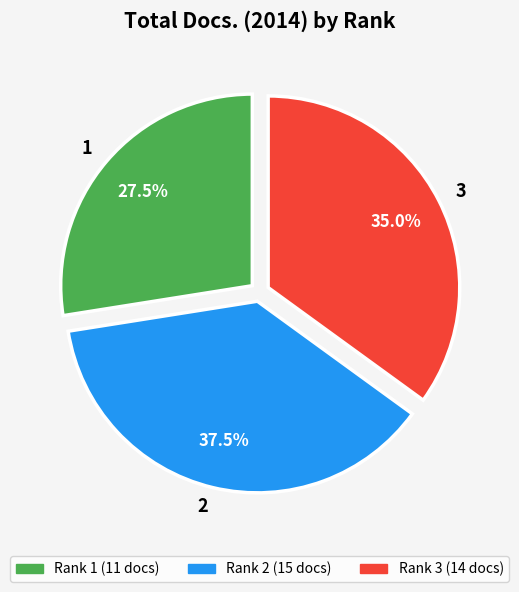

How many segments does this pie chart have?

3